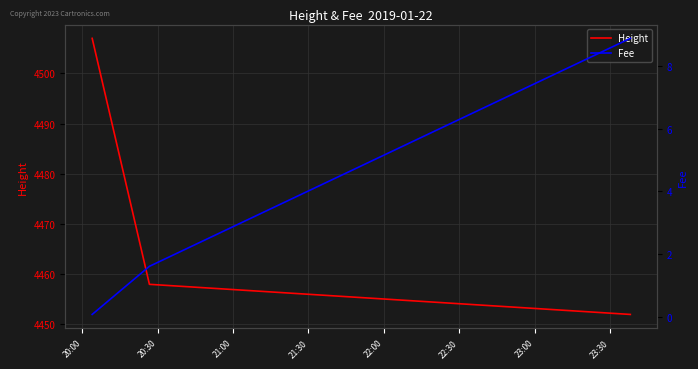

What is the maximum value for Height?

4507